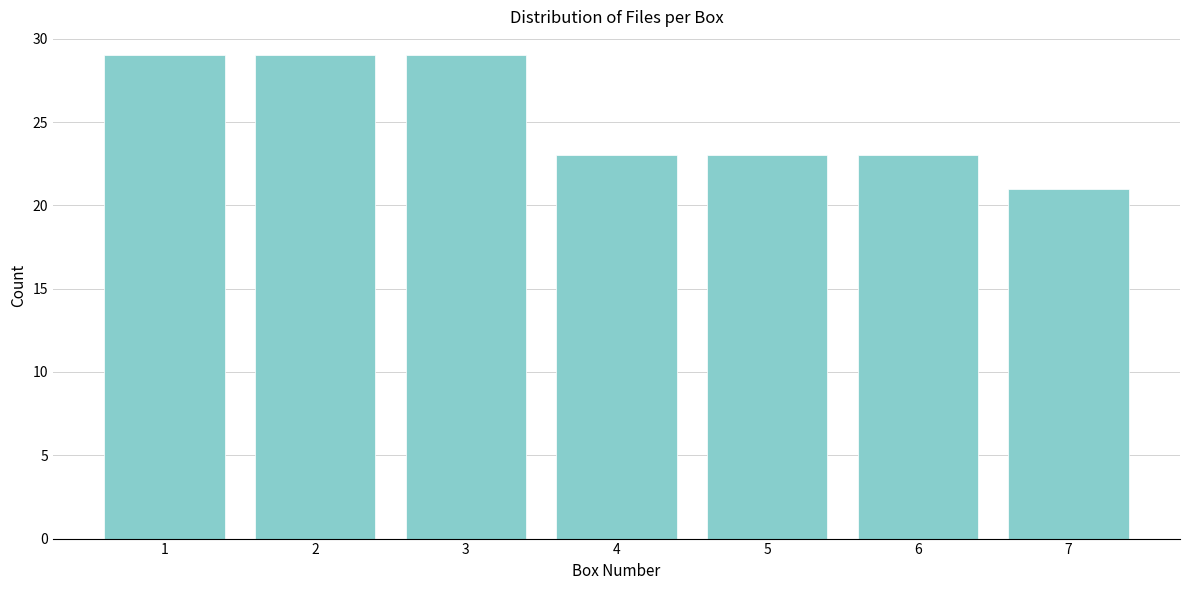

Reading left to right, extract all data points from this chart.

1=29	2=29	3=29	4=23	5=23	6=23	7=21